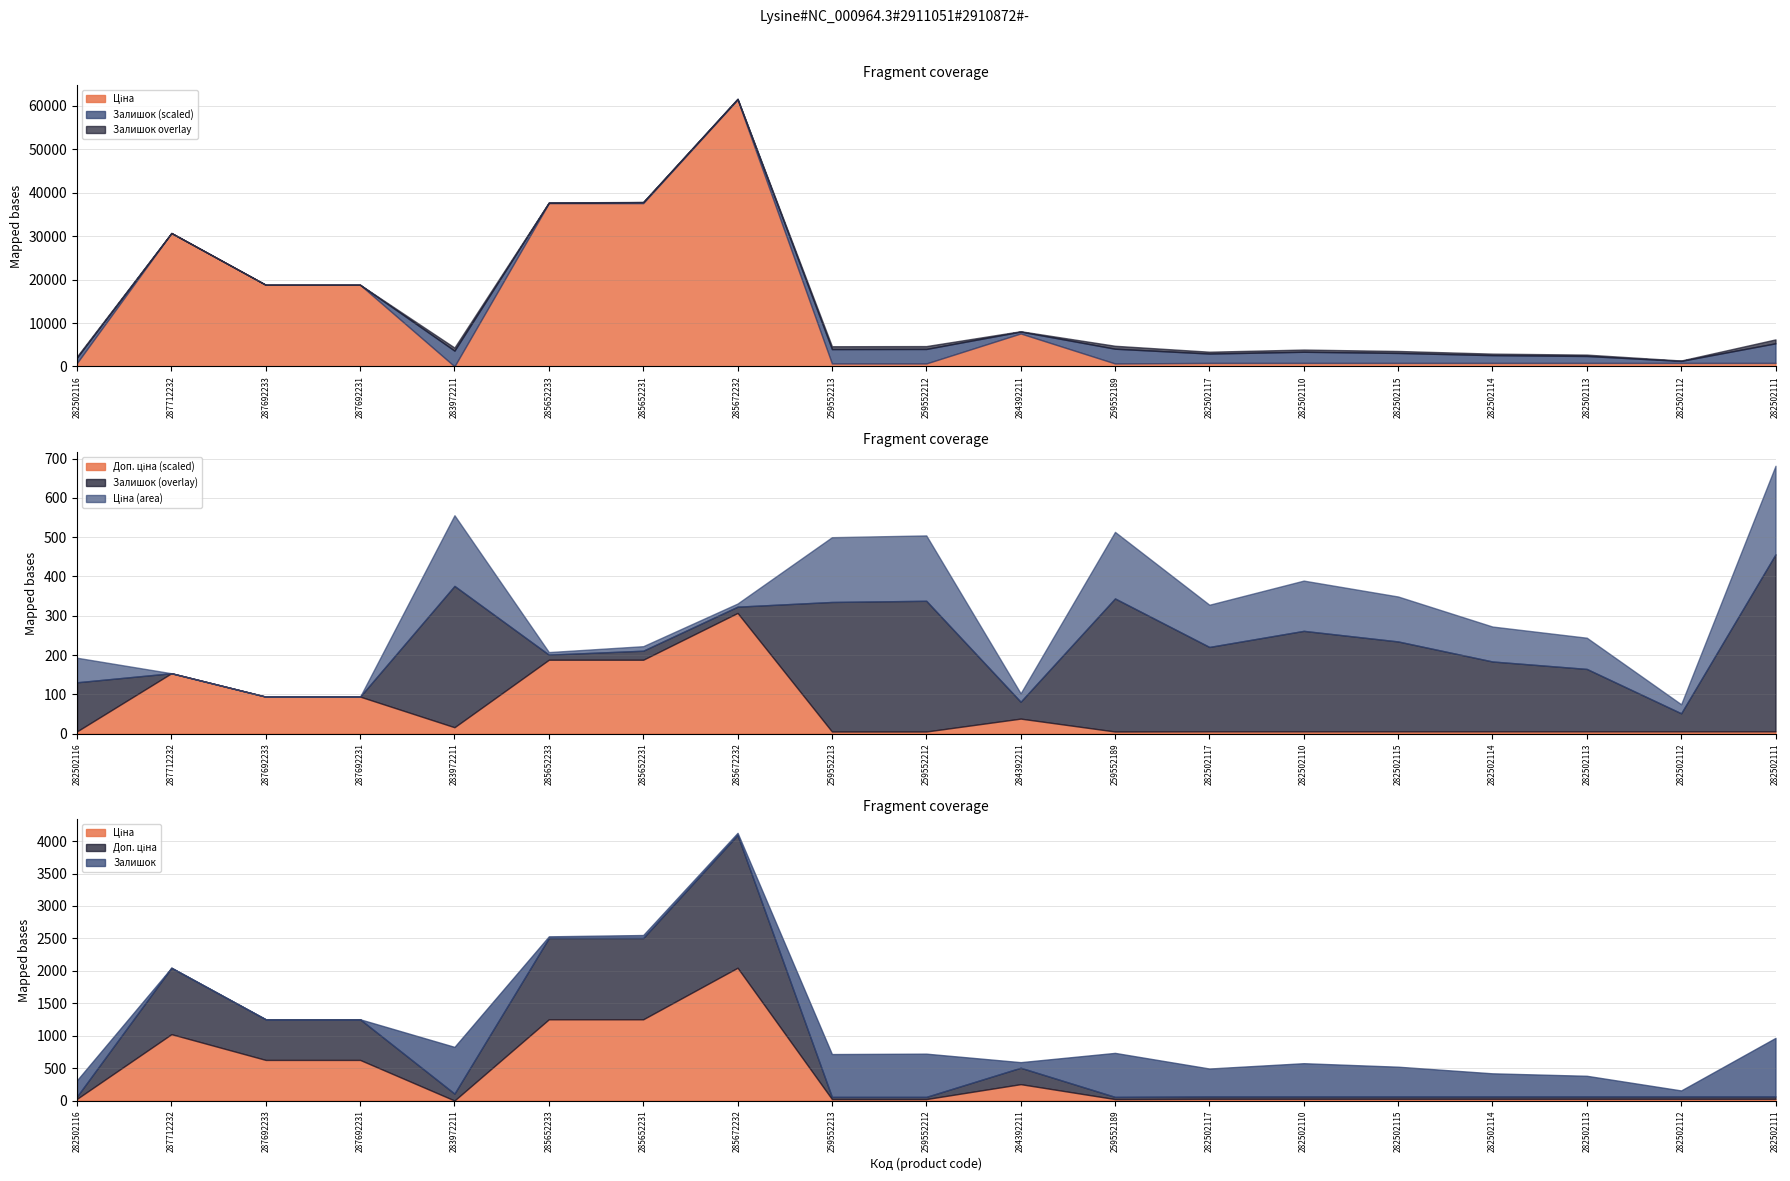

Does the chart have visible grid lines?

Yes